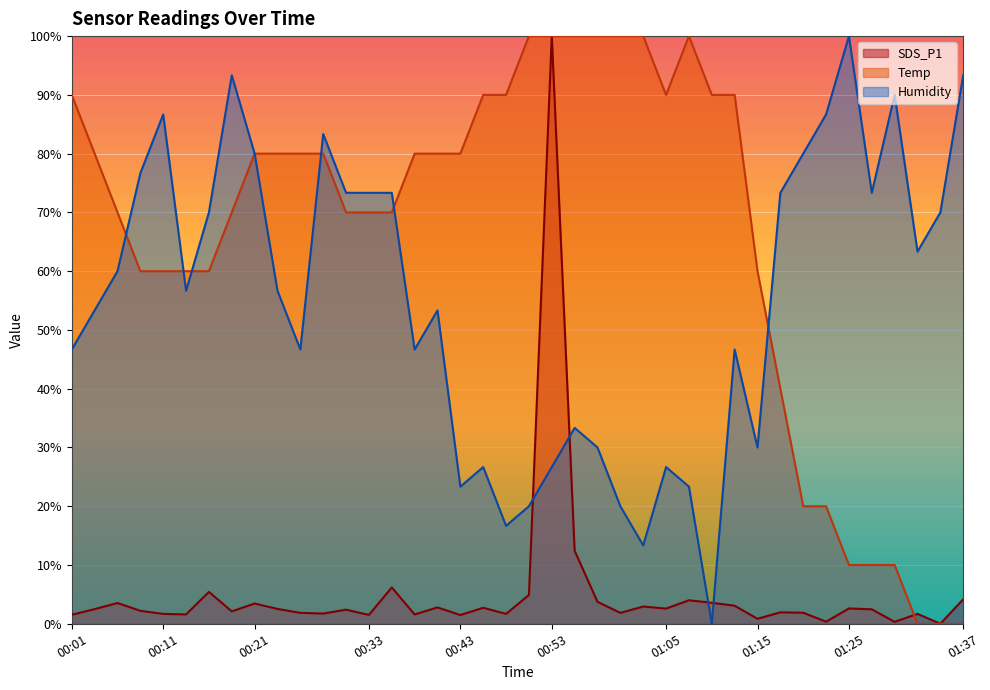

What is the sum of all SDS_P1 values?

205.8